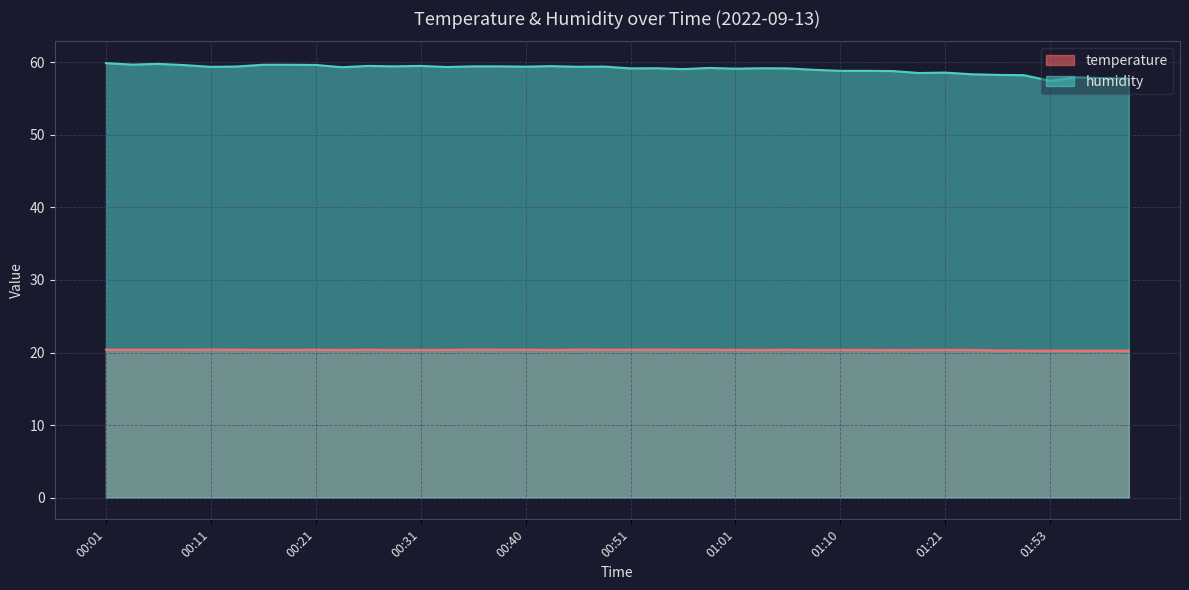

True or false: temperature has a value of 20.4 at 01:03.

True